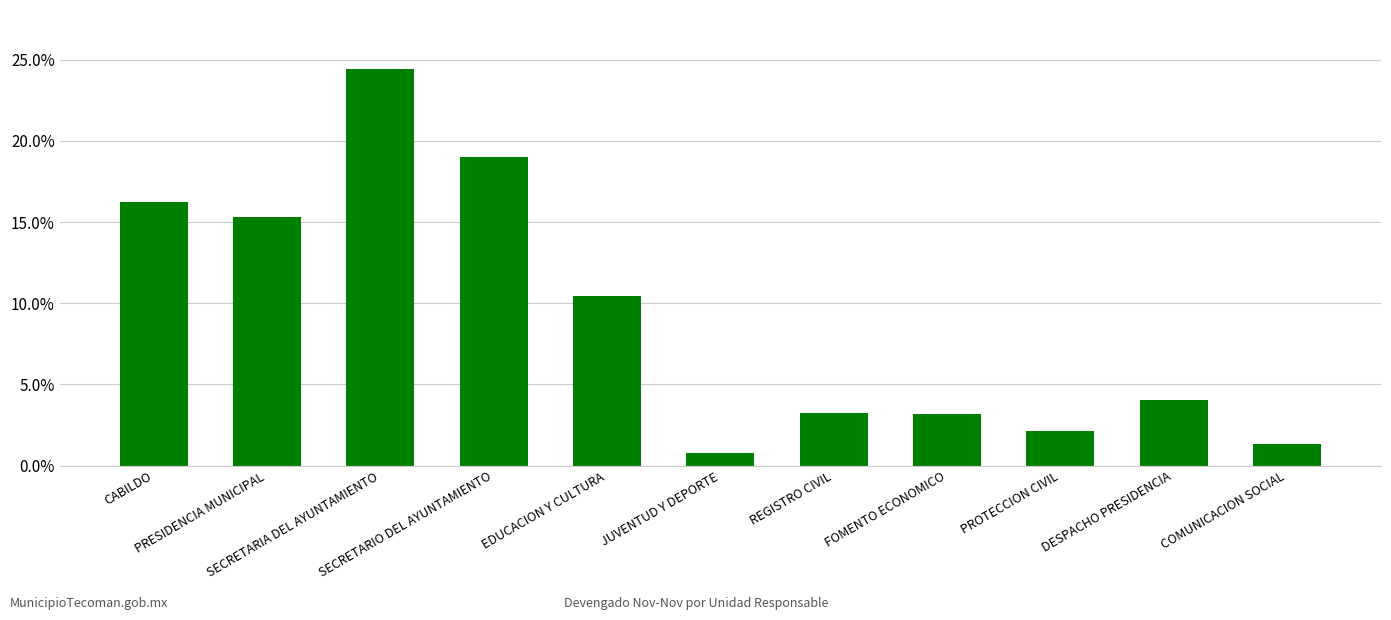

Reading left to right, what are all the values shown in this chart?

CABILDO=16.2	PRESIDENCIA MUNICIPAL=15.3	SECRETARIA DEL AYUNTAMIENTO=24.4	SECRETARIO DEL AYUNTAMIENTO=19.0	EDUCACION Y CULTURA=10.4	JUVENTUD Y DEPORTE=0.8	REGISTRO CIVIL=3.2	FOMENTO ECONOMICO=3.2	PROTECCION CIVIL=2.1	DESPACHO PRESIDENCIA=4.1	COMUNICACION SOCIAL=1.3